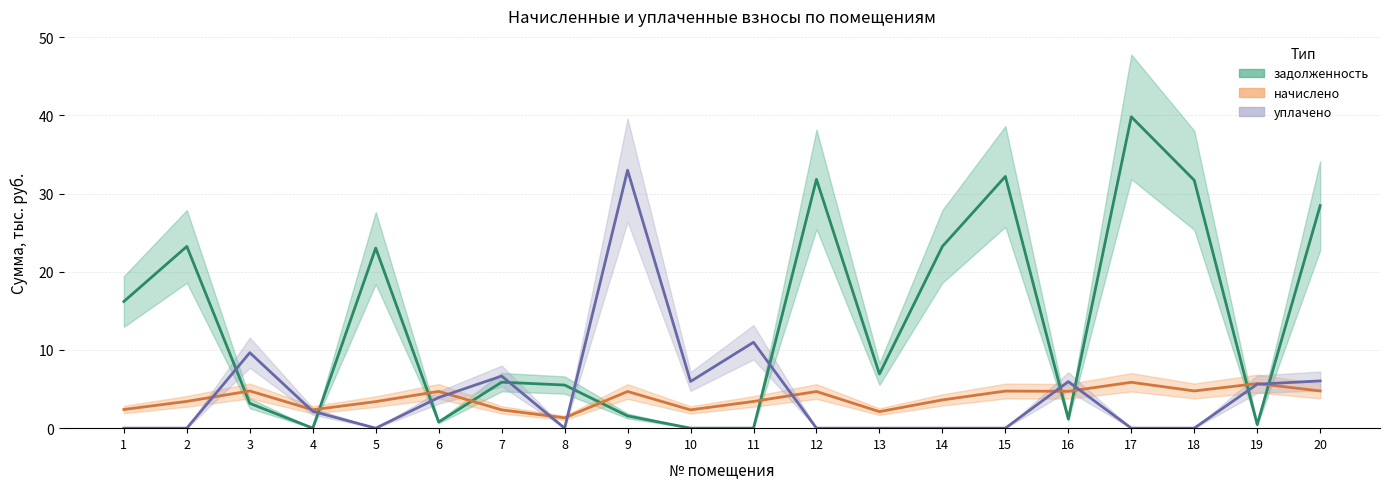

True or false: начислено has a value of 5.9 at 17.

True